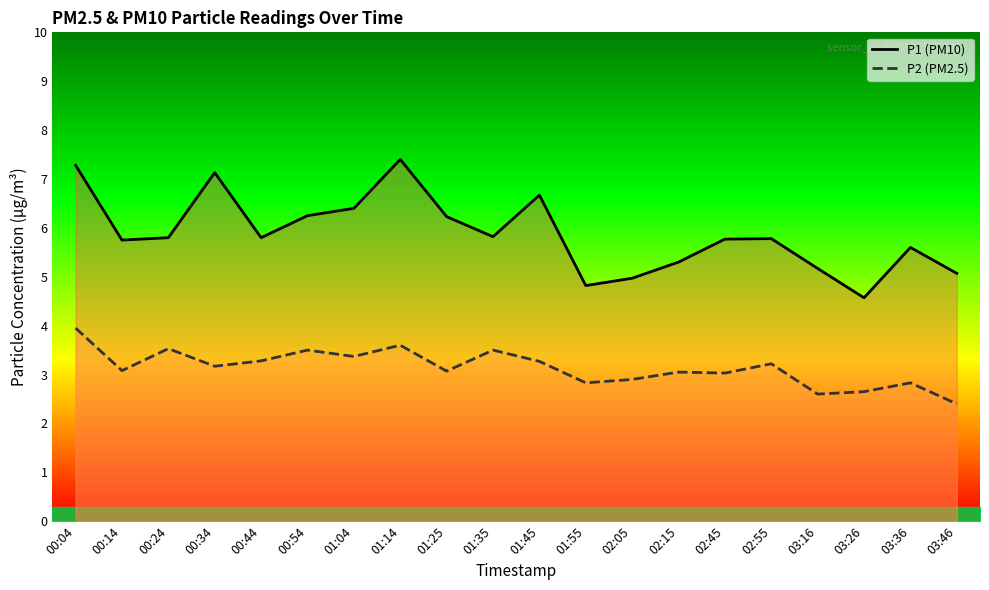

What is the lowest value of the P1 (PM10) series?

4.6